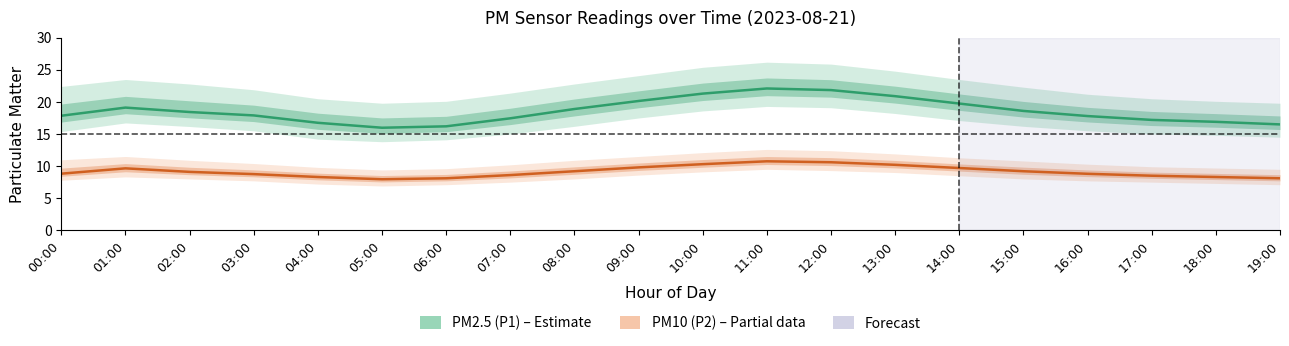

Rank the series by their maximum value, from lowest to highest.

PM10 (P2) mean, PM2.5 (P1) mean